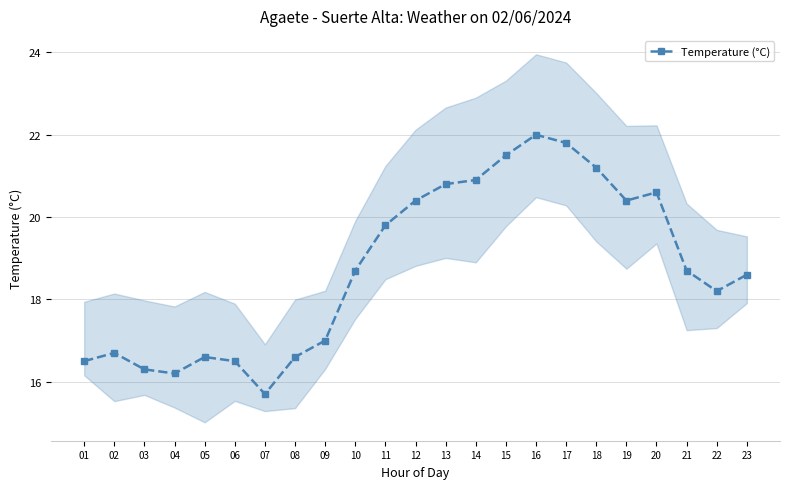

Reading left to right, list all the values displayed in this chart.

16.5	16.7	16.3	16.2	16.6	16.5	15.7	16.6	17.0	18.7	19.8	20.4	20.8	20.9	21.5	22.0	21.8	21.2	20.4	20.6	18.7	18.2	18.6